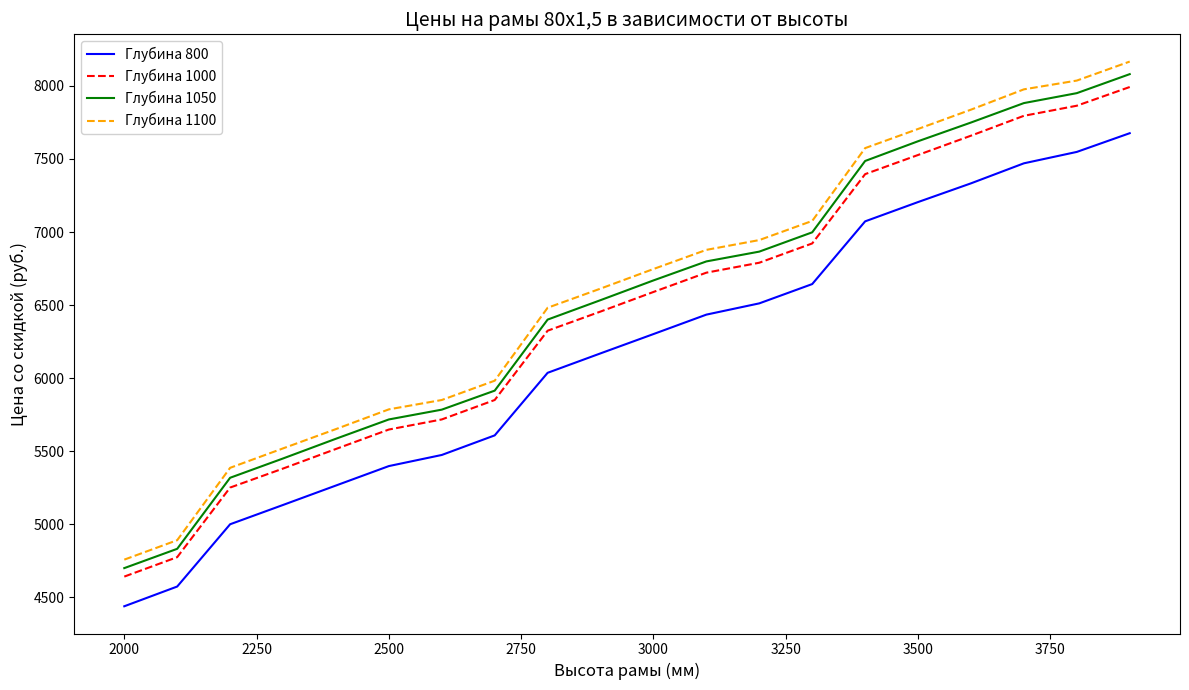

True or false: Глубина 1000 and Глубина 1100 cross at least once.

False